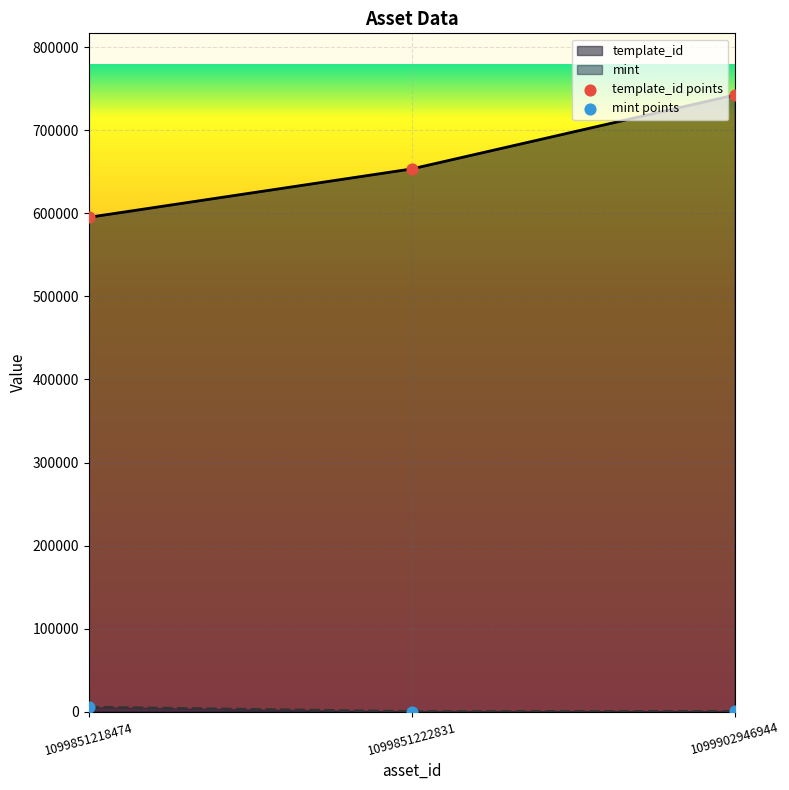

At how many categories does at least one series exceed 264366?

3